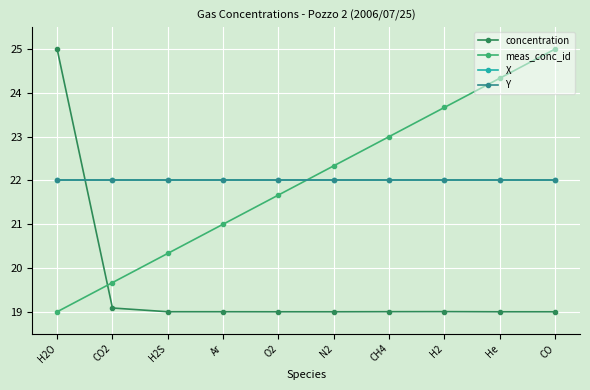

How many distinct data groups are displayed?

4